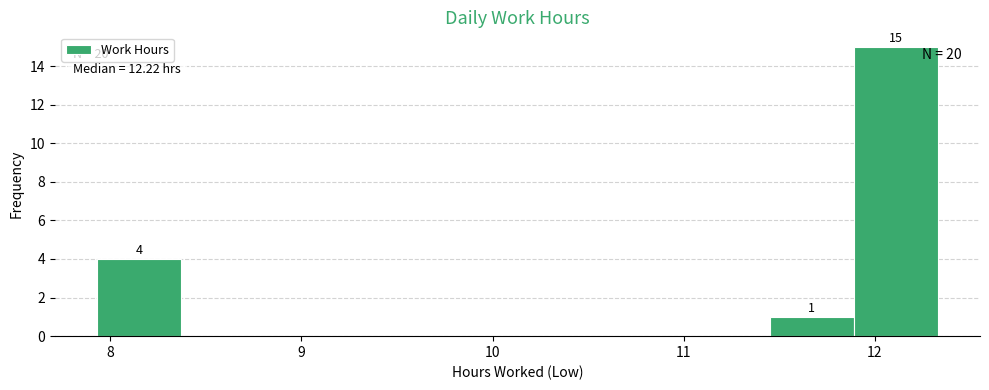

Which range on the x-axis has the tallest bar?

11.89 to 12.33